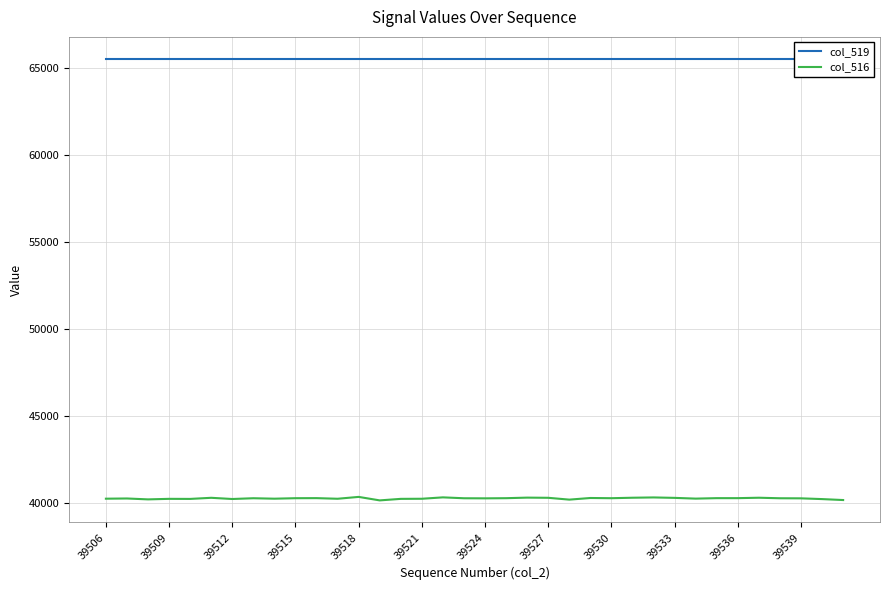

How many values in the col_516 series are below 40267?

17